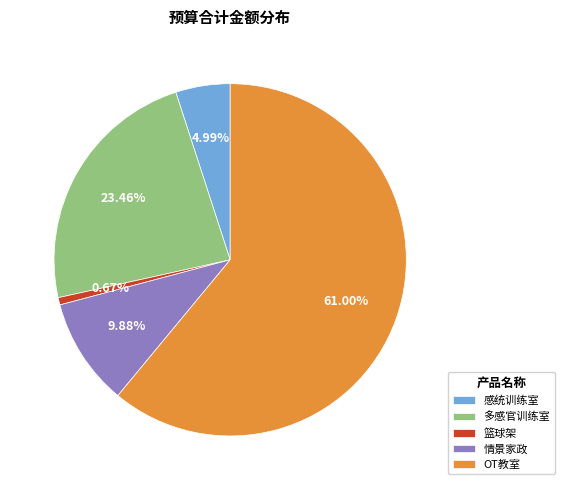

What percentage is the 感统训练室 slice, to the nearest percent?

5%